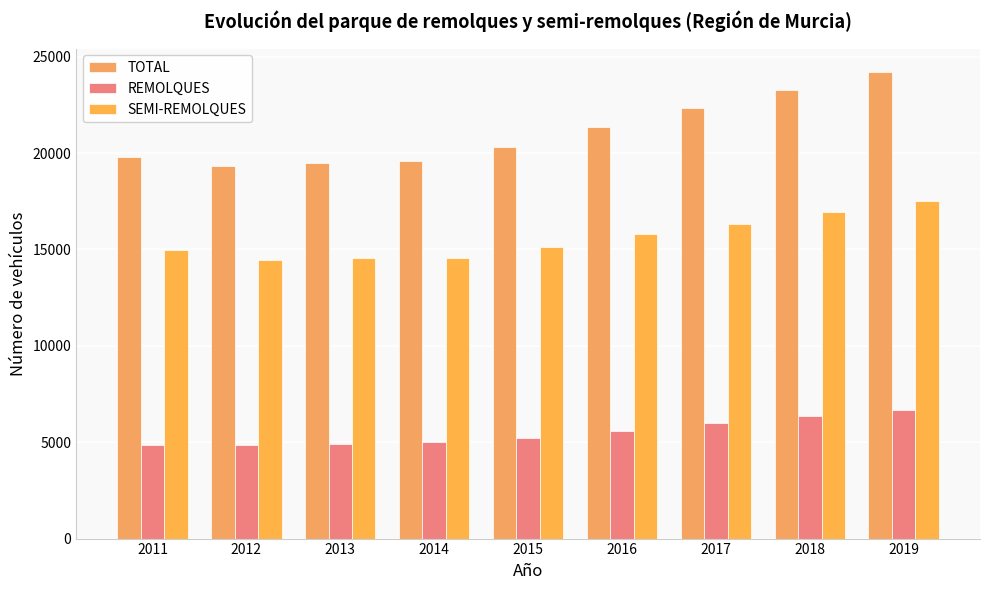

What is the maximum value for TOTAL?

24210